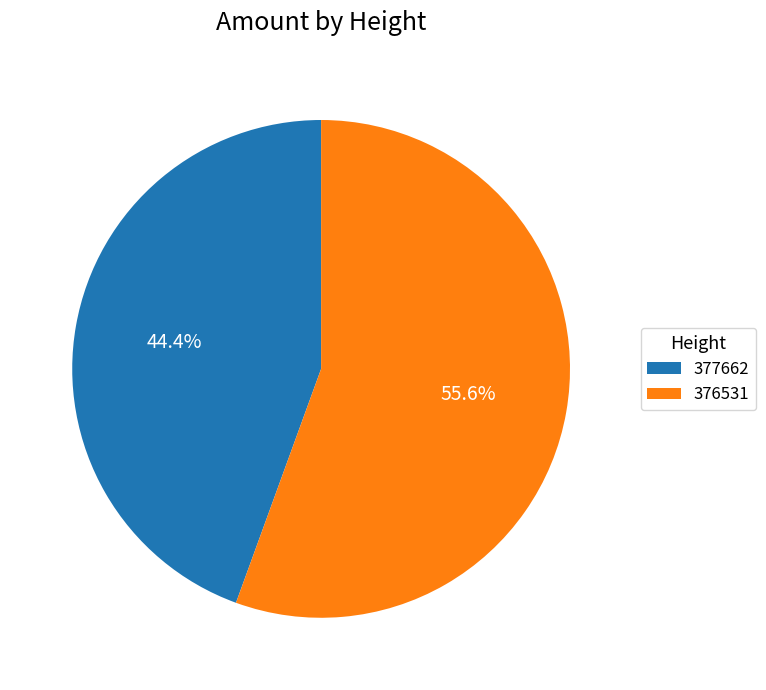

Is there a majority slice in this chart?

Yes